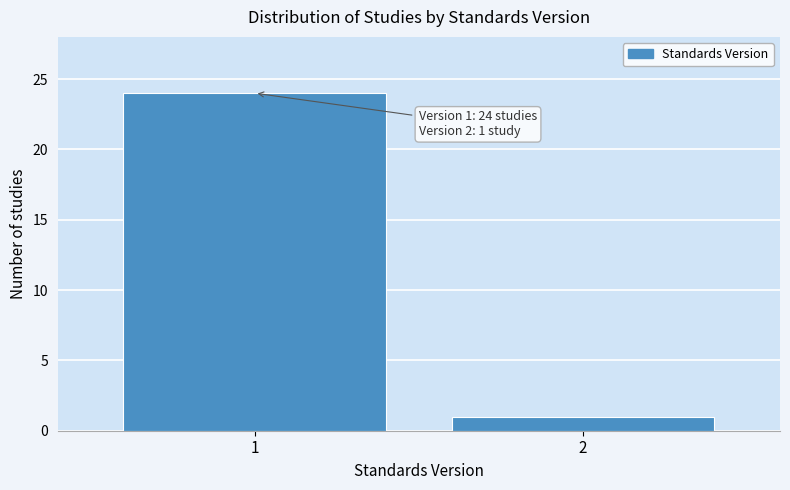

Reading right to left, extract all data points from this chart.

1	24